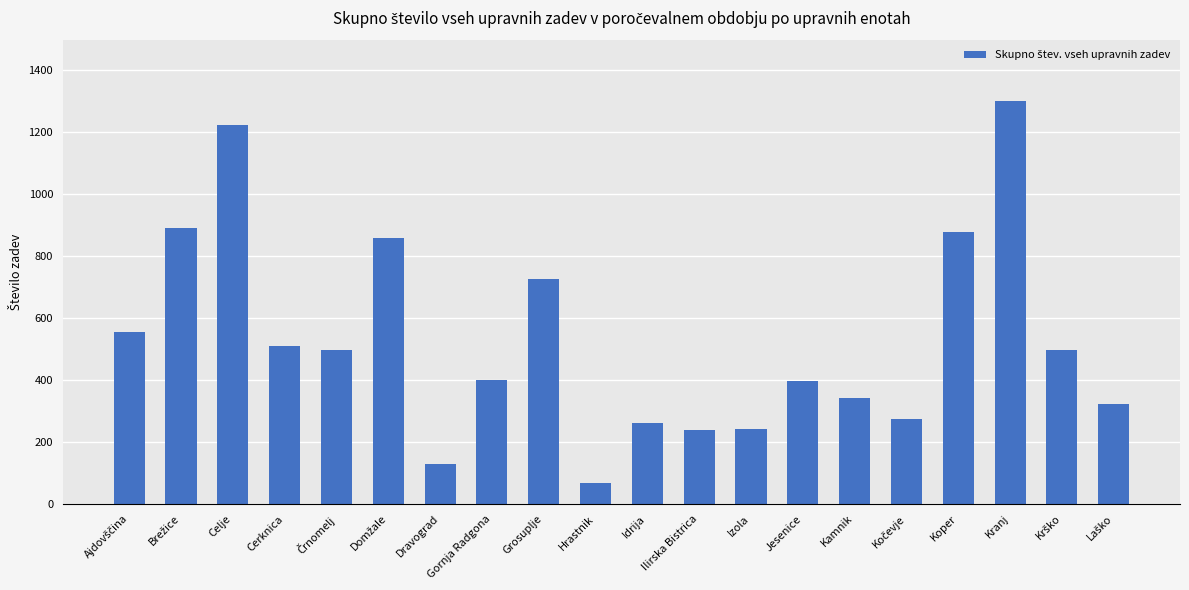

True or false: the data shows 263 at Cerknica.

False